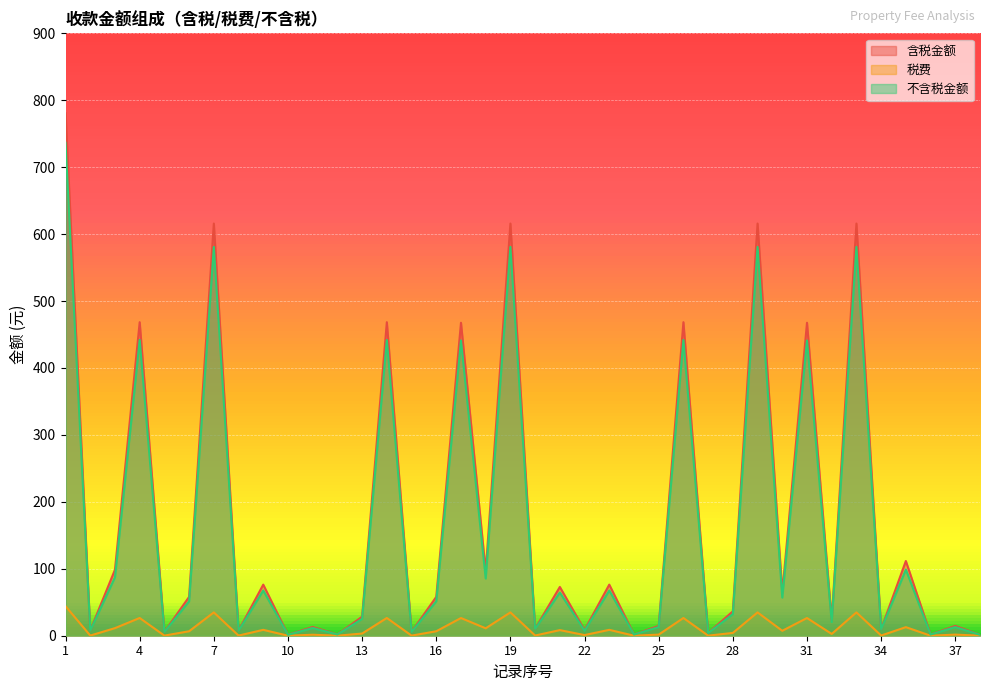

True or false: 税费 has more than 1 interior local peaks.

True